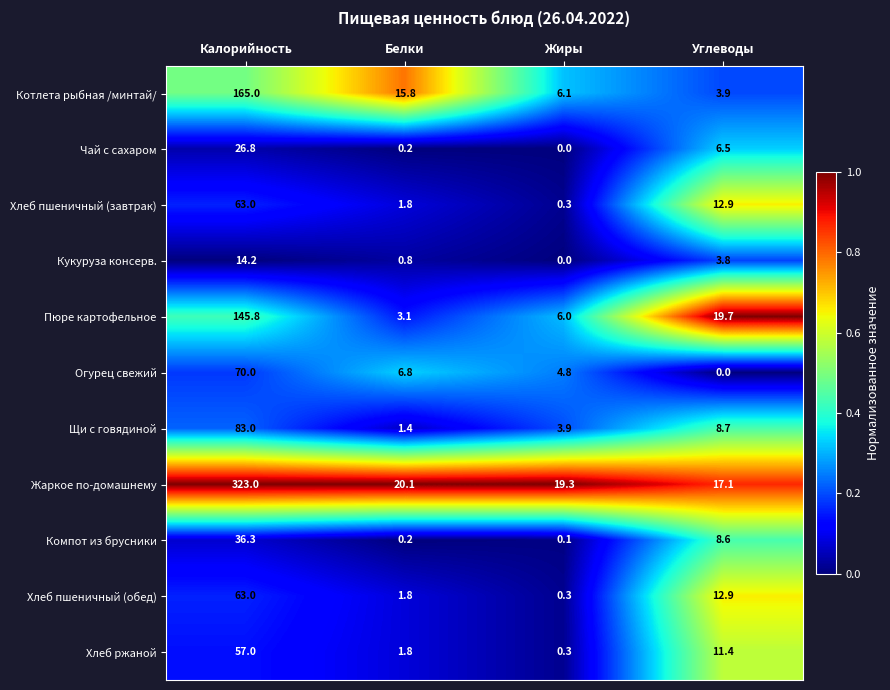

What is the difference between the maximum and minimum values in the Кукуруза консерв. series?

14.2